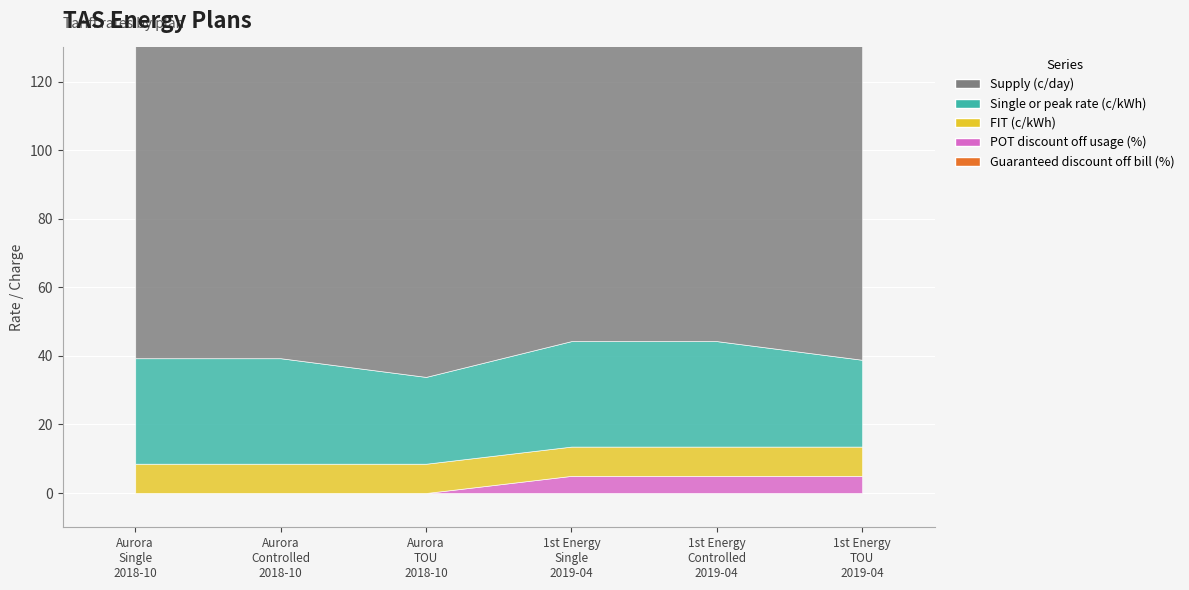

Reading left to right, what are all the values shown in this chart?

Supply (c/day): 92.7	109.3	100.4	92.7	109.3	100.4
Single or peak rate (c/kWh): 30.8	30.8	25.3	30.8	30.8	25.3
FIT (c/kWh): 8.5	8.5	8.5	8.5	8.5	8.5
POT discount off usage (%): 0.0	0.0	0.0	5.0	5.0	5.0
Guaranteed discount off bill (%): 0.0	0.0	0.0	0.0	0.0	0.0